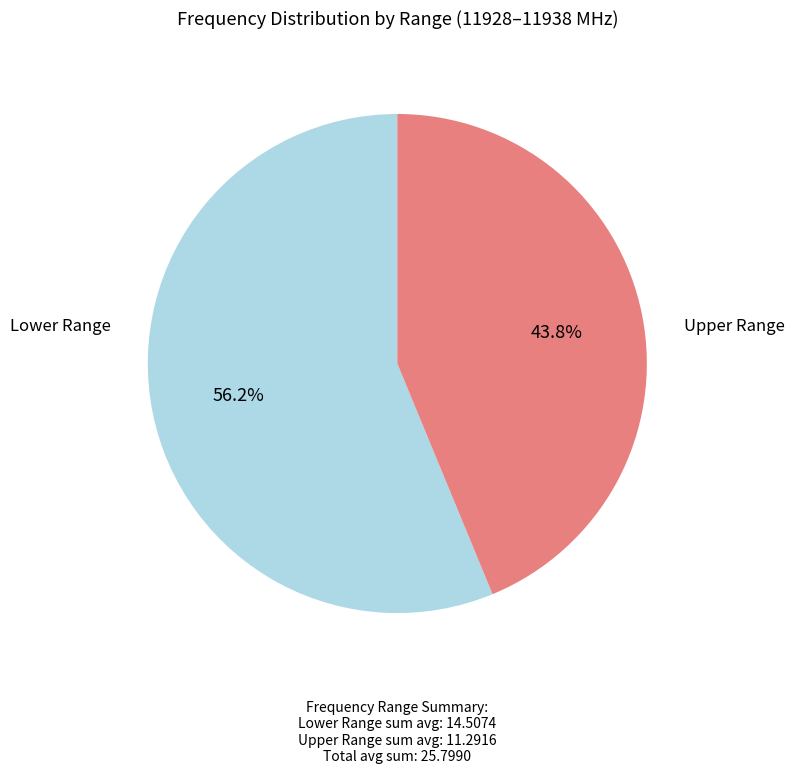

Is there a majority slice in this chart?

Yes